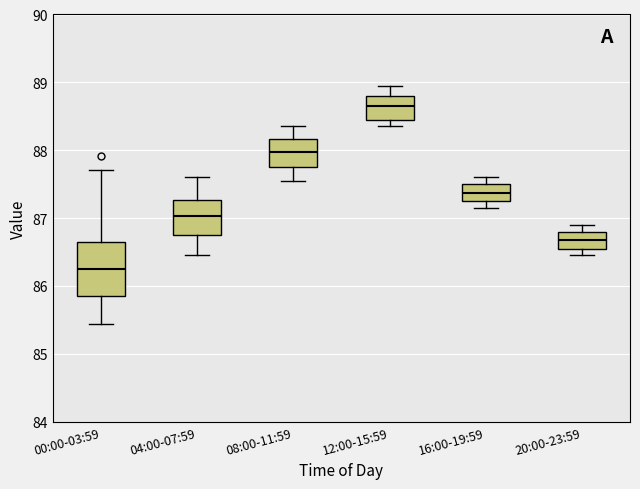

Where does the upper whisker of the box for 08:00-11:59 end on the y-axis? The values are not printed on the chart, so give them approximately, as read against the axis.

88.4